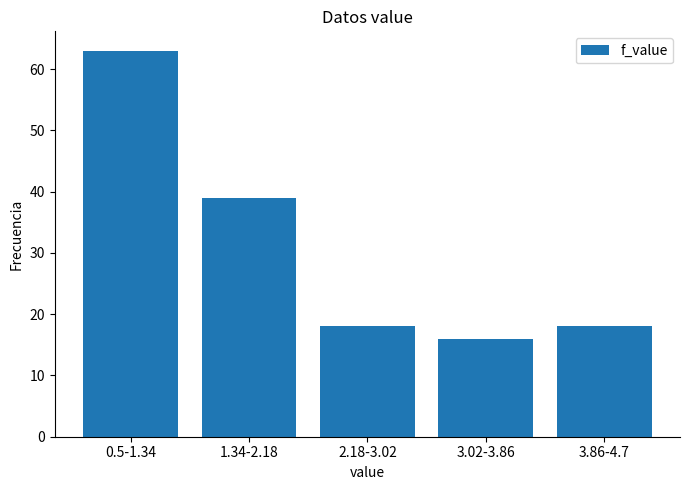

Reading left to right, list all the values displayed in this chart.

63	39	18	16	18